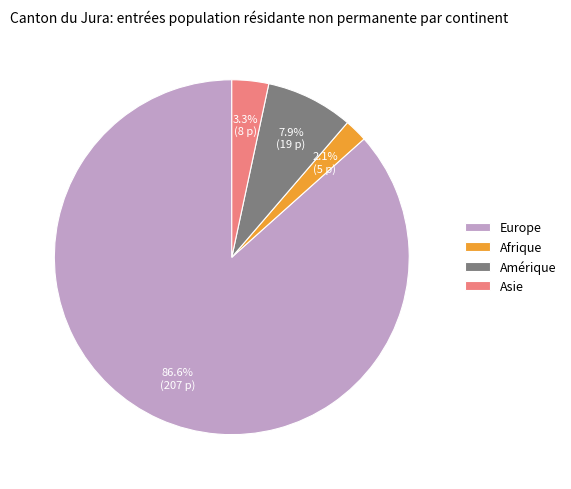

The Europe slice represents 95% of the pie. True or false?

False